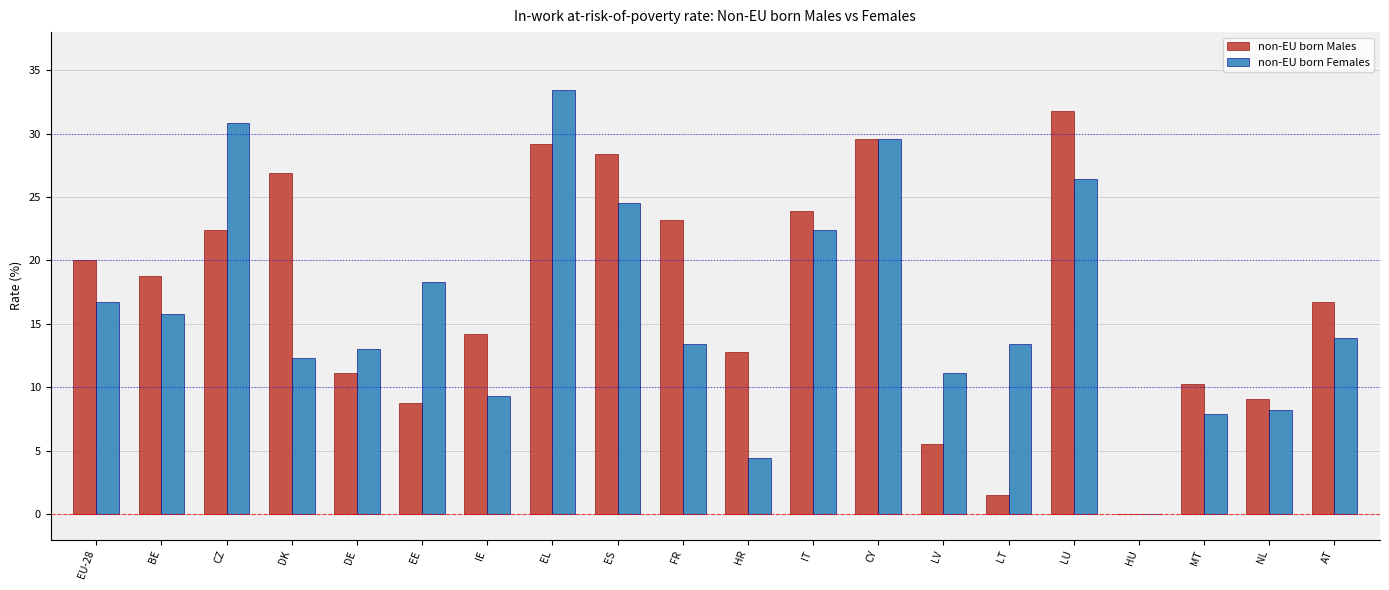

Is it true that non-EU born Females equals 13.2 at MT?

False